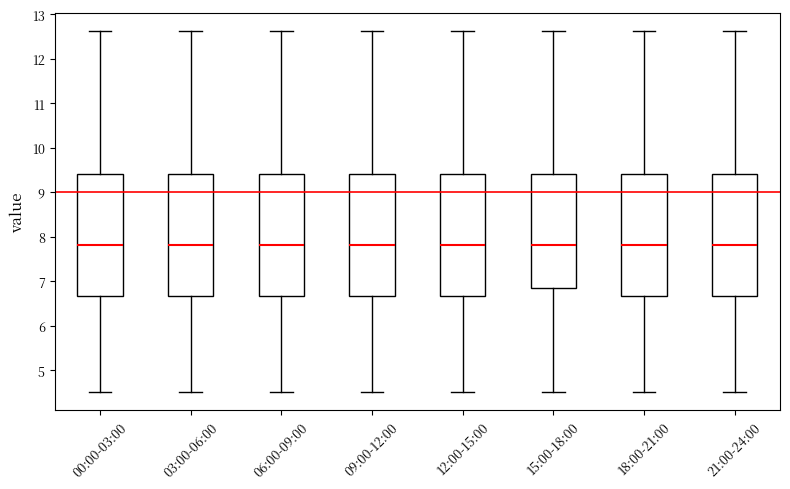

Where does the median line of the box for 09:00-12:00 sit on the y-axis? The values are not printed on the chart, so give them approximately, as read against the axis.

7.8